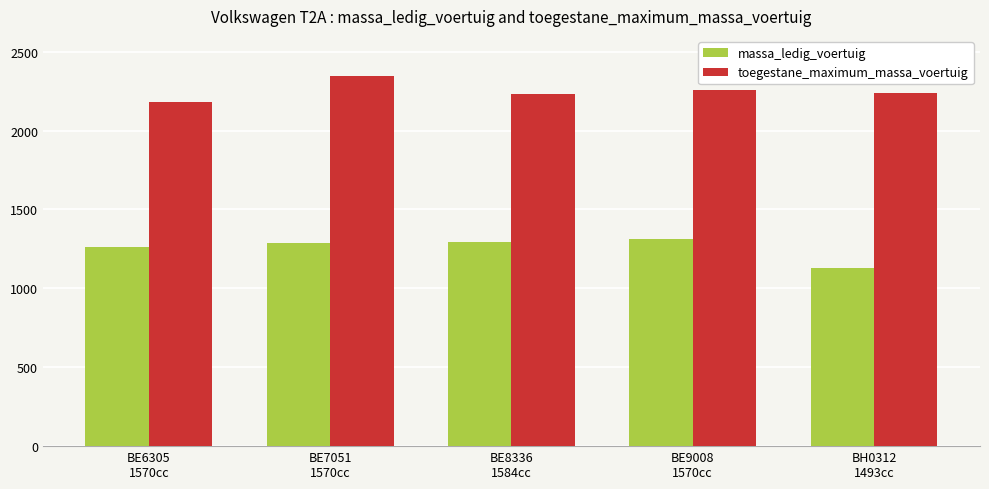

Between BE7051
1570cc and BE9008
1570cc, which series saw the biggest shift?

toegestane_maximum_massa_voertuig